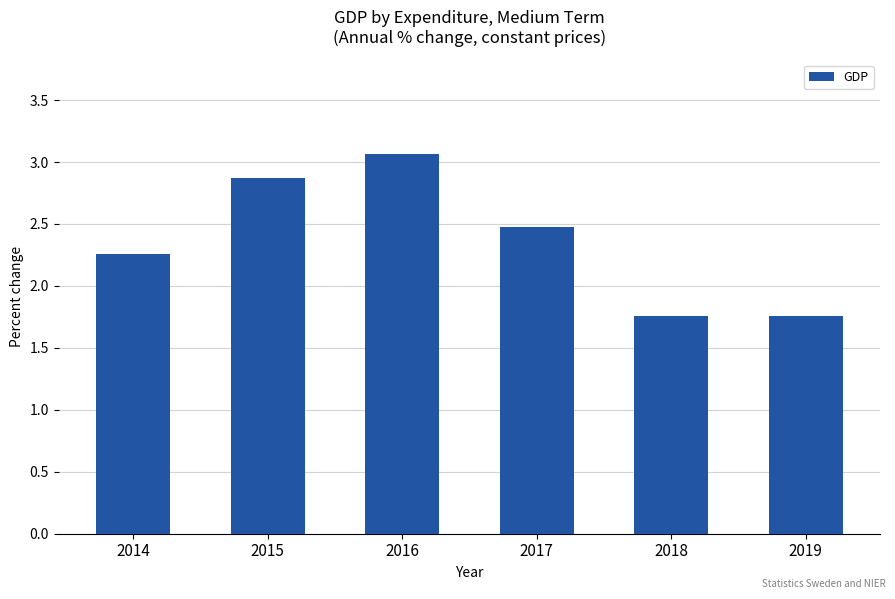

At which label does the data first exceed 2?

2014